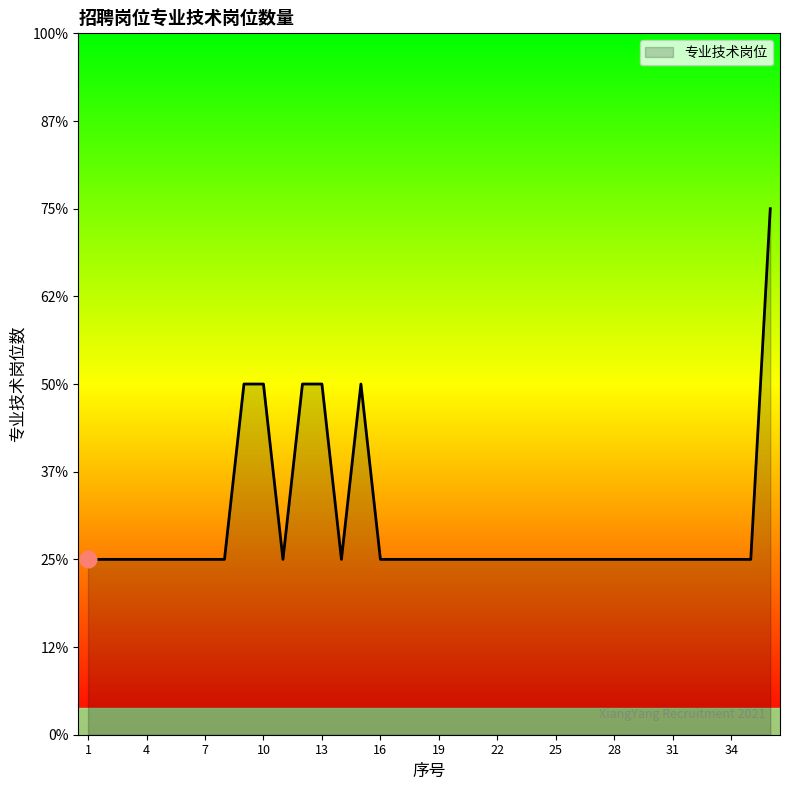

Does the chart display data point markers on the line(s)?

No